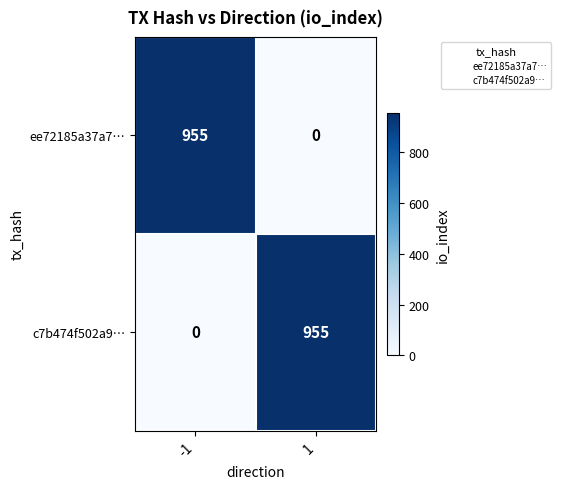

What is the spread (max minus min) of values at -1?

955